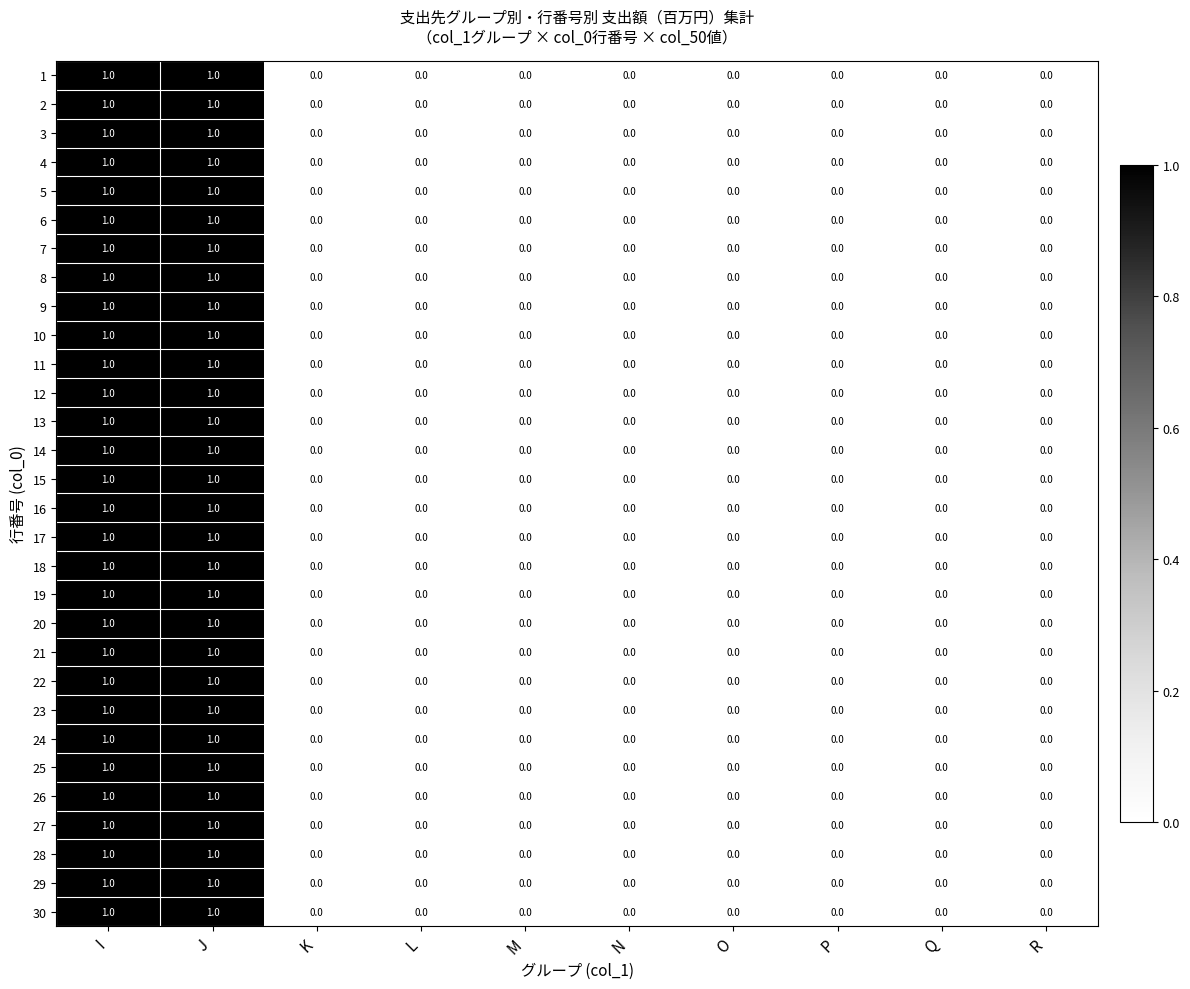

How many 8 values are between 0 and 1?

10